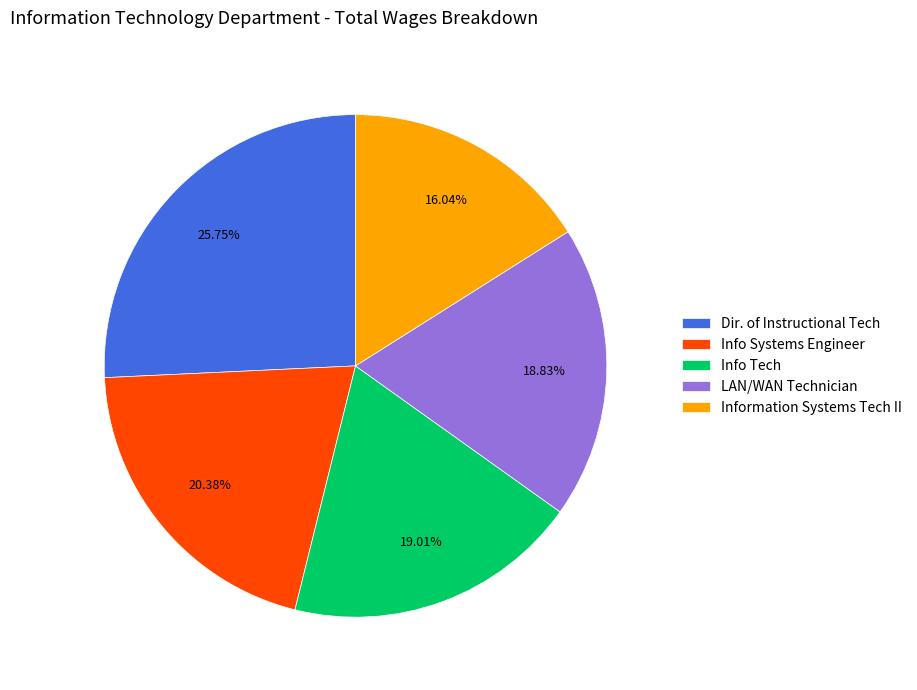

What is the largest slice in the pie chart?

Dir. of Instructional Tech